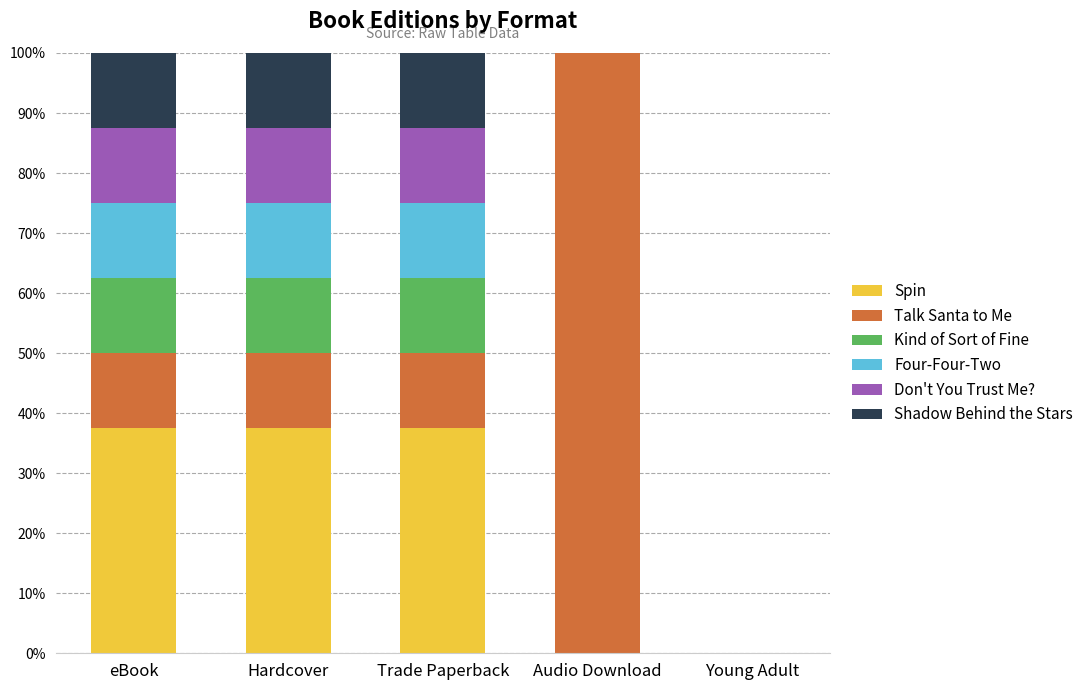

What is the total value across all series at Hardcover?

100.0